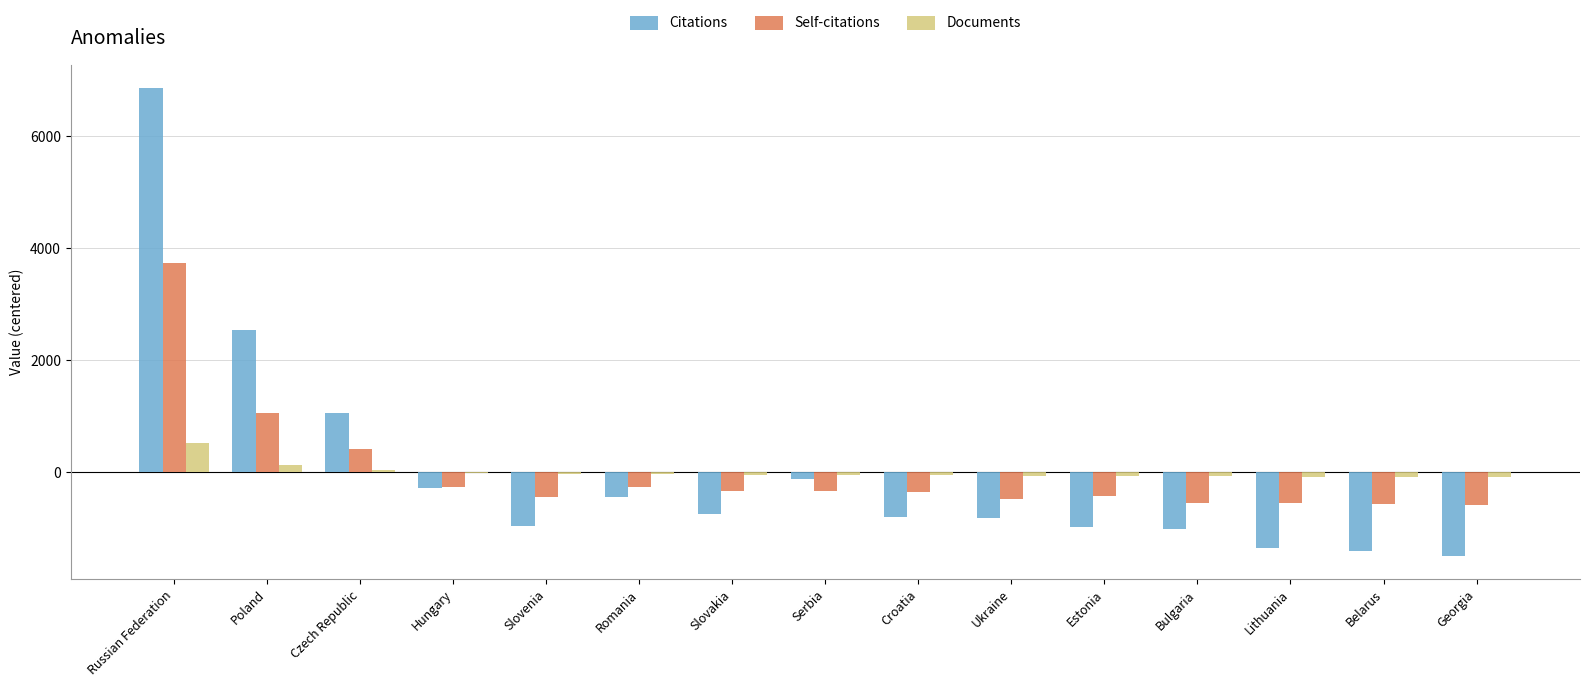

Between Czech Republic and Slovakia, which series saw the biggest shift?

Citations